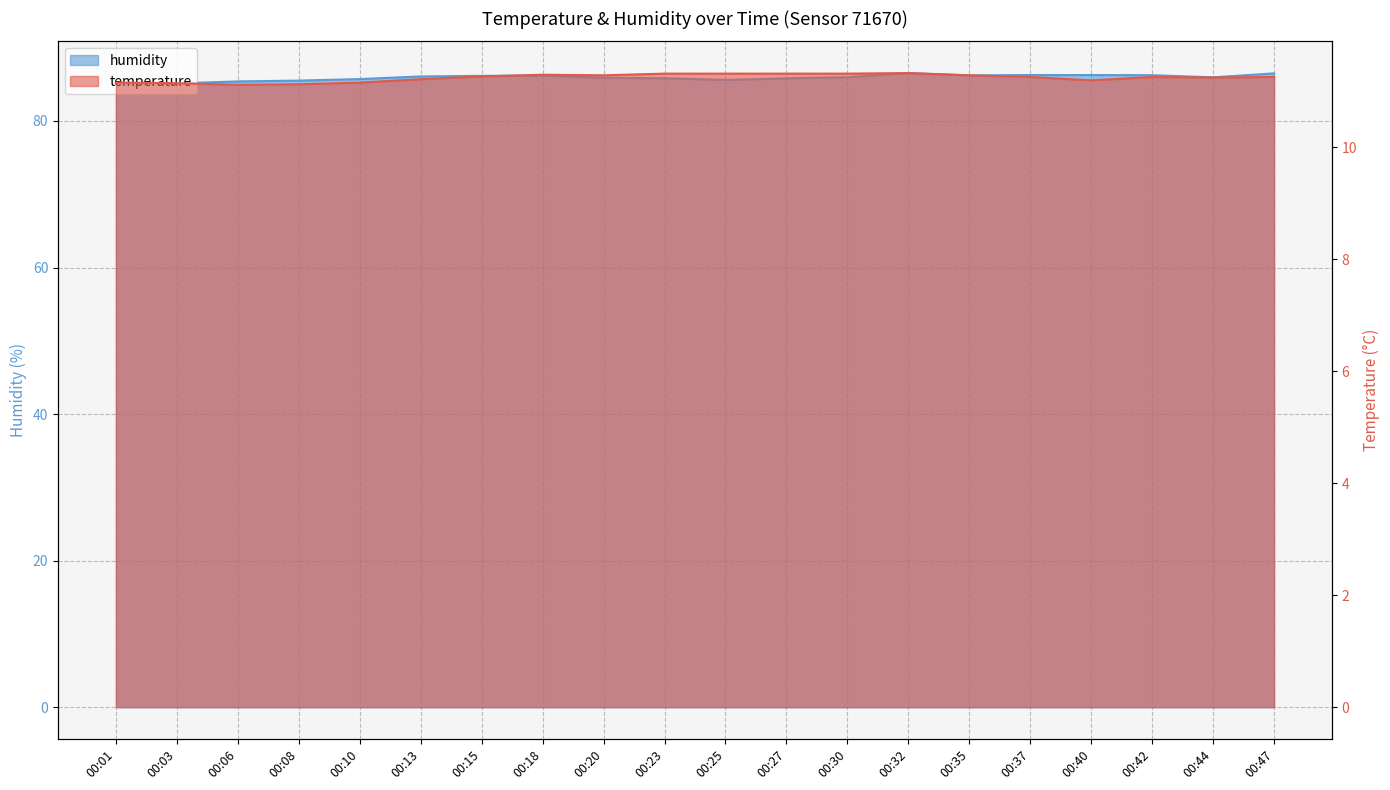

Where is the first local minimum for humidity?

00:25